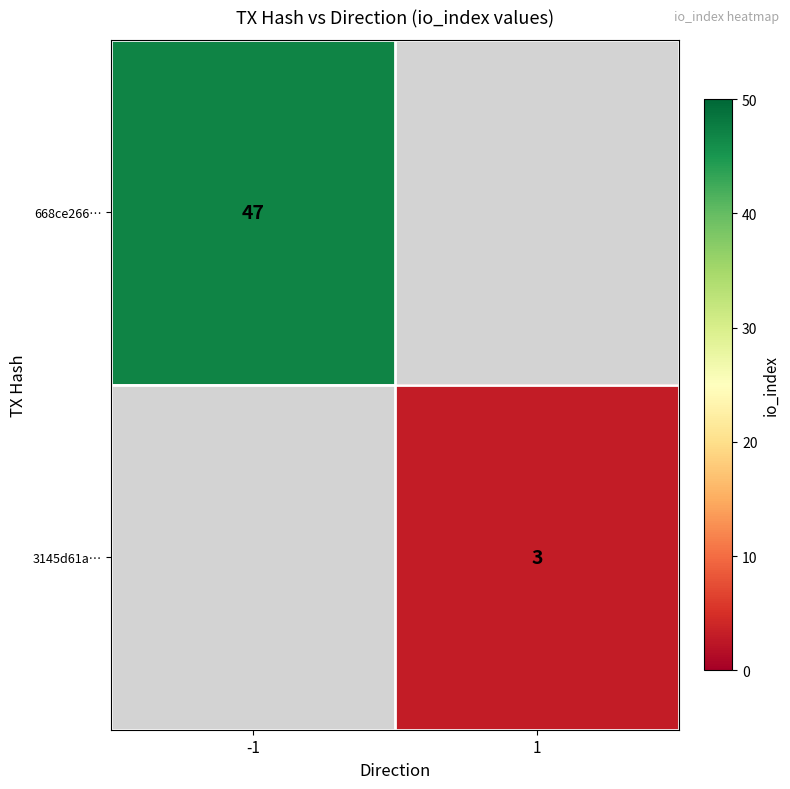

Is it true that 668ce266… equals 19.2 at -1?

False